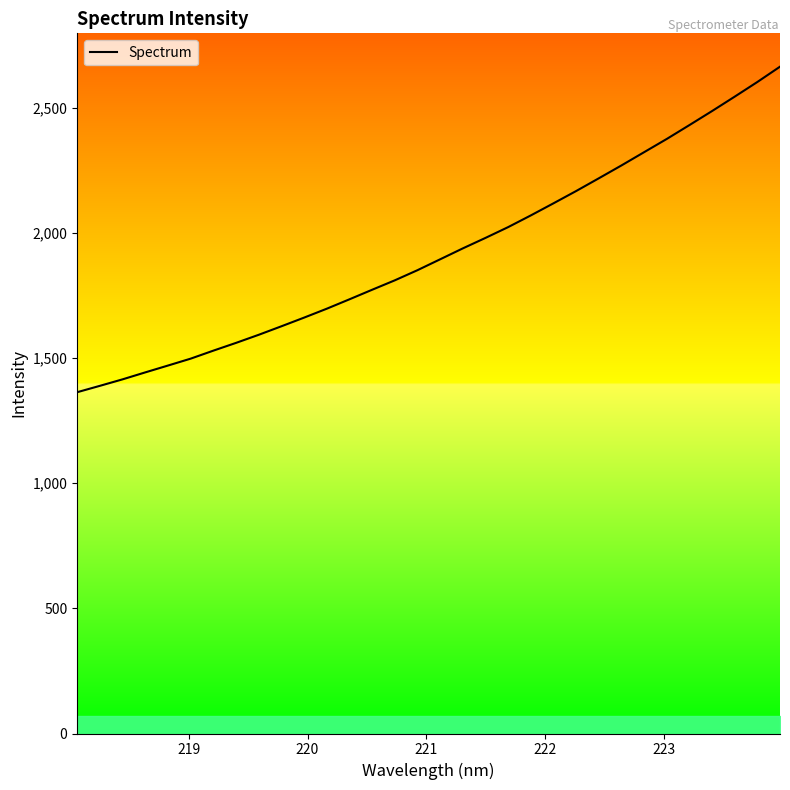

The value at 31 is 1667.5. True or false?

False